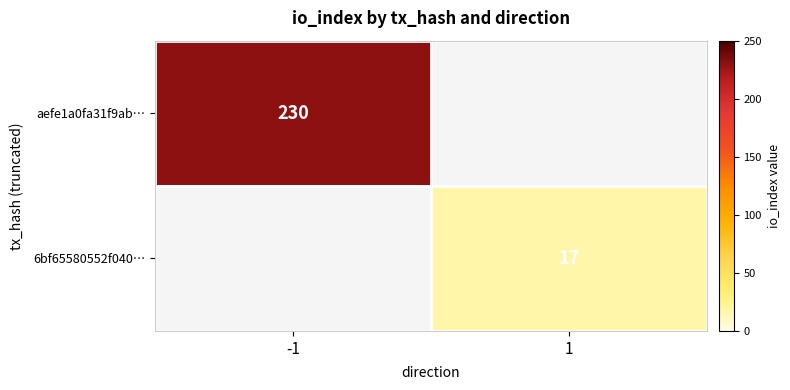

The aefe1a0fa31f9ab… series shows 230 at -1. True or false?

True